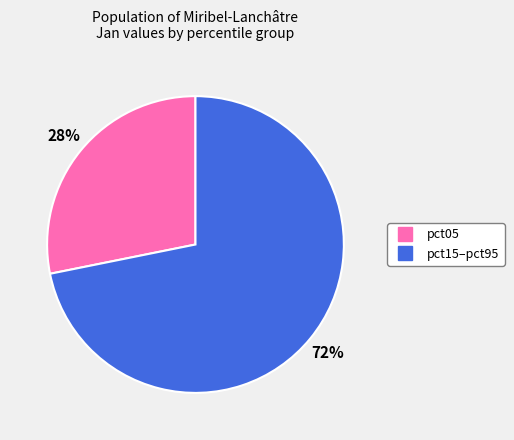

Does any single category account for the majority?

Yes